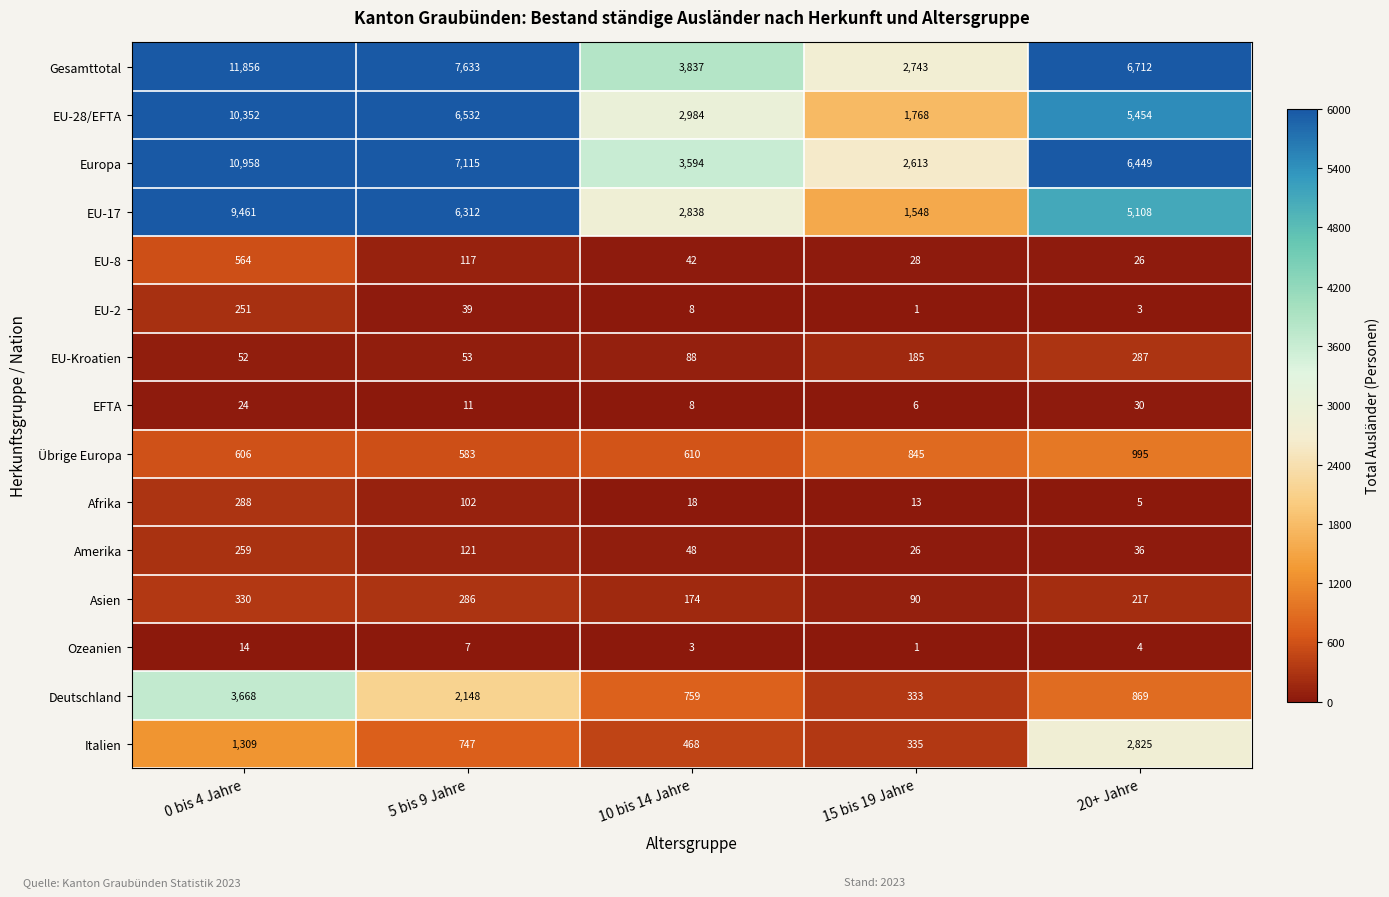

What is the sum of all Amerika values?

490